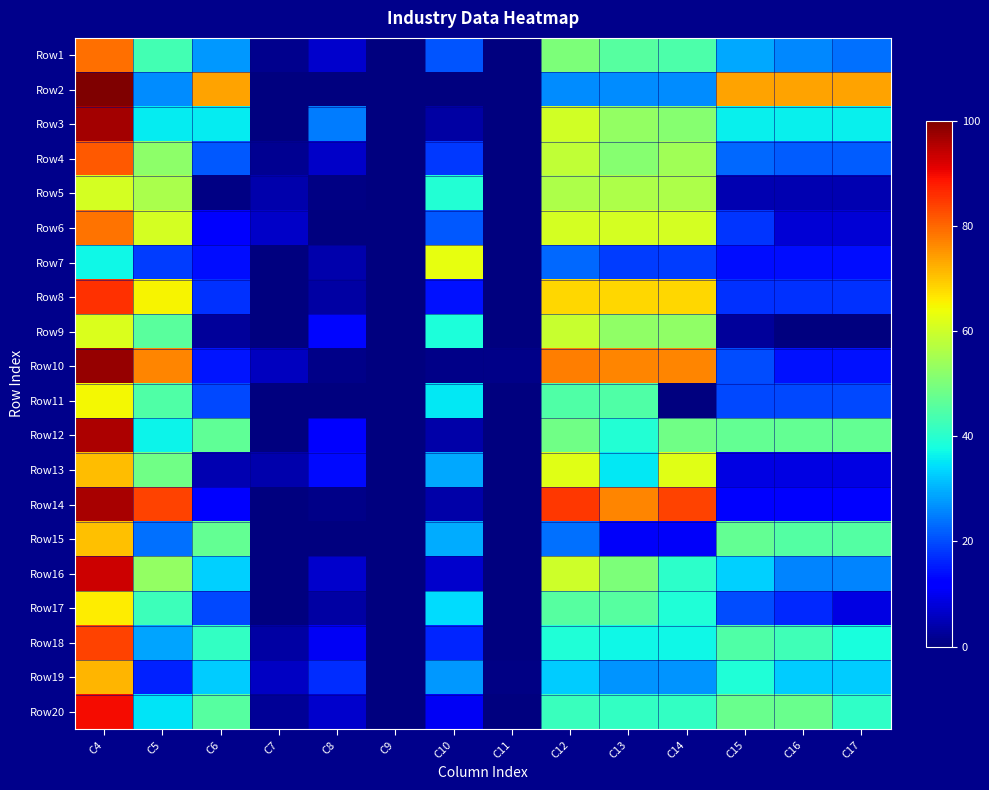

Reading left to right, transcribe all the data shown in this chart.

Row1: C4=79.0	C5=43.3	C6=27.7	C7=1.3	C8=6.7	C9=0.0	C10=20.9	C11=0.1	C12=50.0	C13=45.6	C14=44.3	C15=29.0	C16=25.9	C17=23.5
Row2: C4=100.0	C5=26.2	C6=73.8	C7=0.0	C8=0.0	C9=0.0	C10=0.0	C11=0.0	C12=26.2	C13=26.2	C14=26.2	C15=73.8	C16=73.8	C17=73.8
Row3: C4=96.6	C5=35.8	C6=35.8	C7=0.3	C8=24.7	C9=0.0	C10=3.4	C11=0.0	C12=60.5	C13=53.0	C14=51.5	C15=36.2	C16=36.2	C17=36.2
Row4: C4=81.5	C5=52.0	C6=21.1	C7=1.9	C8=6.5	C9=0.0	C10=18.3	C11=0.2	C12=58.5	C13=51.5	C14=54.4	C15=23.0	C16=21.7	C17=21.7
Row5: C4=60.6	C5=55.6	C6=0.5	C7=4.0	C8=0.5	C9=0.0	C10=39.4	C11=0.0	C12=56.1	C13=56.1	C14=56.1	C15=4.5	C16=4.5	C17=4.5
Row6: C4=78.6	C5=60.9	C6=11.3	C7=6.4	C8=0.0	C9=0.0	C10=21.4	C11=0.0	C12=60.9	C13=60.9	C14=60.9	C15=17.7	C16=7.5	C17=7.5
Row7: C4=36.8	C5=18.7	C6=14.0	C7=0.0	C8=4.1	C9=0.0	C10=63.2	C11=0.0	C12=22.8	C13=18.7	C14=18.7	C15=14.0	C16=14.0	C17=14.0
Row8: C4=85.7	C5=65.0	C6=17.5	C7=0.0	C8=3.2	C9=0.0	C10=14.3	C11=0.0	C12=68.2	C13=68.2	C14=68.2	C15=17.5	C16=17.5	C17=17.5
Row9: C4=61.5	C5=46.0	C6=2.5	C7=0.0	C8=13.0	C9=0.0	C10=38.5	C11=0.0	C12=59.0	C13=52.5	C14=52.5	C15=2.5	C16=0.0	C17=0.0
Row10: C4=97.8	C5=76.7	C6=14.6	C7=5.5	C8=1.1	C9=0.0	C10=1.1	C11=1.1	C12=77.7	C13=76.7	C14=76.7	C15=20.1	C16=14.1	C17=14.1
Row11: C4=64.8	C5=44.9	C6=19.9	C7=0.0	C8=0.0	C9=0.0	C10=35.2	C11=0.0	C12=44.9	C13=44.9	C14=0.0	C15=19.9	C16=19.9	C17=19.9
Row12: C4=95.8	C5=36.5	C6=46.7	C7=0.3	C8=12.4	C9=0.0	C10=3.9	C11=0.3	C12=48.8	C13=39.1	C14=48.8	C15=47.0	C16=47.0	C17=47.0
Row13: C4=70.9	C5=48.8	C6=4.6	C7=4.1	C8=13.5	C9=0.0	C10=29.1	C11=0.0	C12=62.2	C13=35.3	C14=62.2	C15=8.7	C16=8.7	C17=8.7
Row14: C4=96.3	C5=83.9	C6=11.5	C7=0.0	C8=0.9	C9=0.0	C10=3.7	C11=0.0	C12=84.8	C13=76.9	C14=83.9	C15=11.5	C16=11.5	C17=11.5
Row15: C4=70.7	C5=23.5	C6=47.2	C7=0.0	C8=0.0	C9=0.0	C10=29.3	C11=0.0	C12=23.5	C13=10.7	C14=10.7	C15=47.2	C16=45.3	C17=45.3
Row16: C4=93.0	C5=52.9	C6=33.2	C7=0.0	C8=6.9	C9=0.0	C10=7.0	C11=0.0	C12=59.8	C13=50.0	C14=40.3	C15=33.2	C16=25.5	C17=25.5
Row17: C4=65.7	C5=42.3	C6=19.9	C7=0.1	C8=3.4	C9=0.0	C10=34.3	C11=0.0	C12=45.7	C13=45.7	C14=38.9	C15=20.0	C16=16.5	C17=8.9
Row18: C4=83.8	C5=28.7	C6=41.4	C7=3.5	C8=10.2	C9=0.0	C10=16.1	C11=0.2	C12=38.9	C13=36.8	C14=36.8	C15=44.9	C16=42.9	C17=38.2
Row19: C4=71.7	C5=15.8	C6=32.8	C7=6.2	C8=16.9	C9=0.0	C10=27.7	C11=0.6	C12=32.8	C13=27.1	C14=27.1	C15=39.0	C16=32.8	C17=32.8
Row20: C4=89.5	C5=34.9	C6=45.5	C7=2.2	C8=6.9	C9=0.0	C10=10.5	C11=0.0	C12=41.8	C13=41.4	C14=41.4	C15=47.7	C16=47.7	C17=40.8